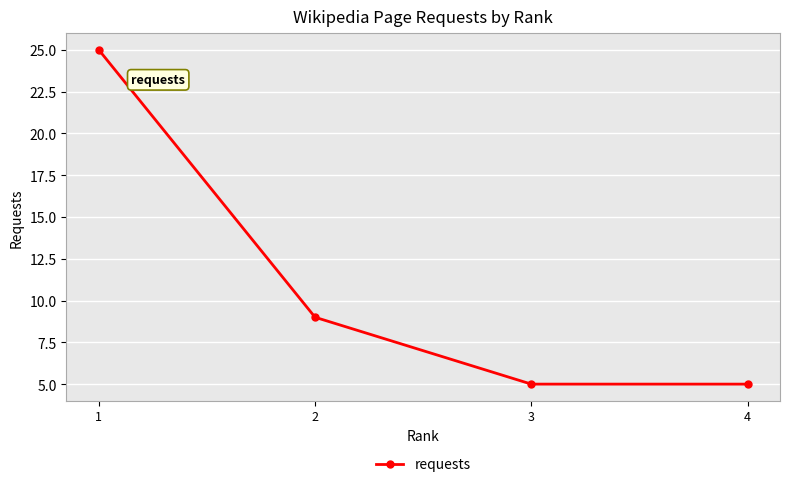

Which has a higher value, 4 or 1?

1